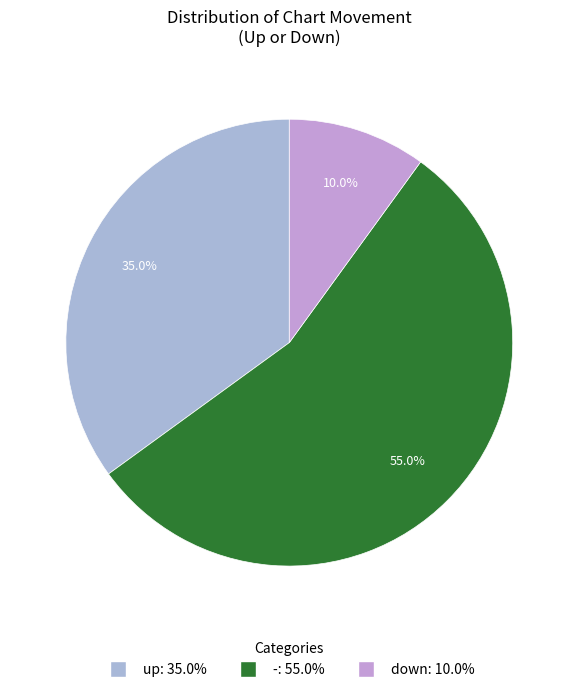

Combined, what portion of the pie is down and up?

45.0%